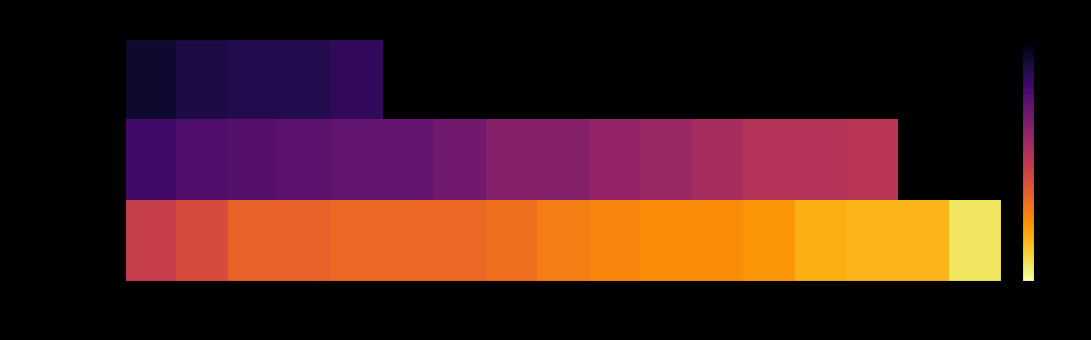

Which series has the largest total across all categories?

Участник